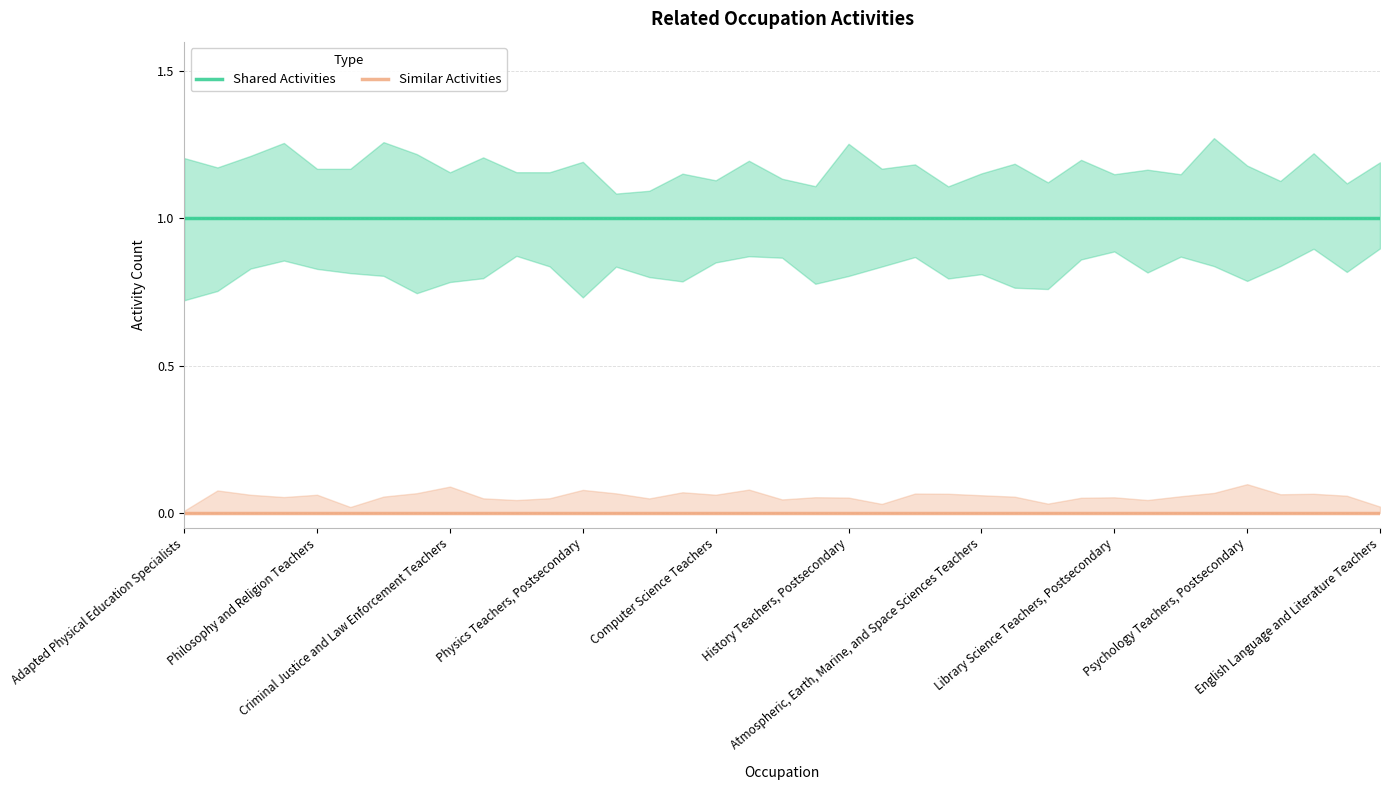

The value of Similar Activities at 27 is 0. True or false?

True